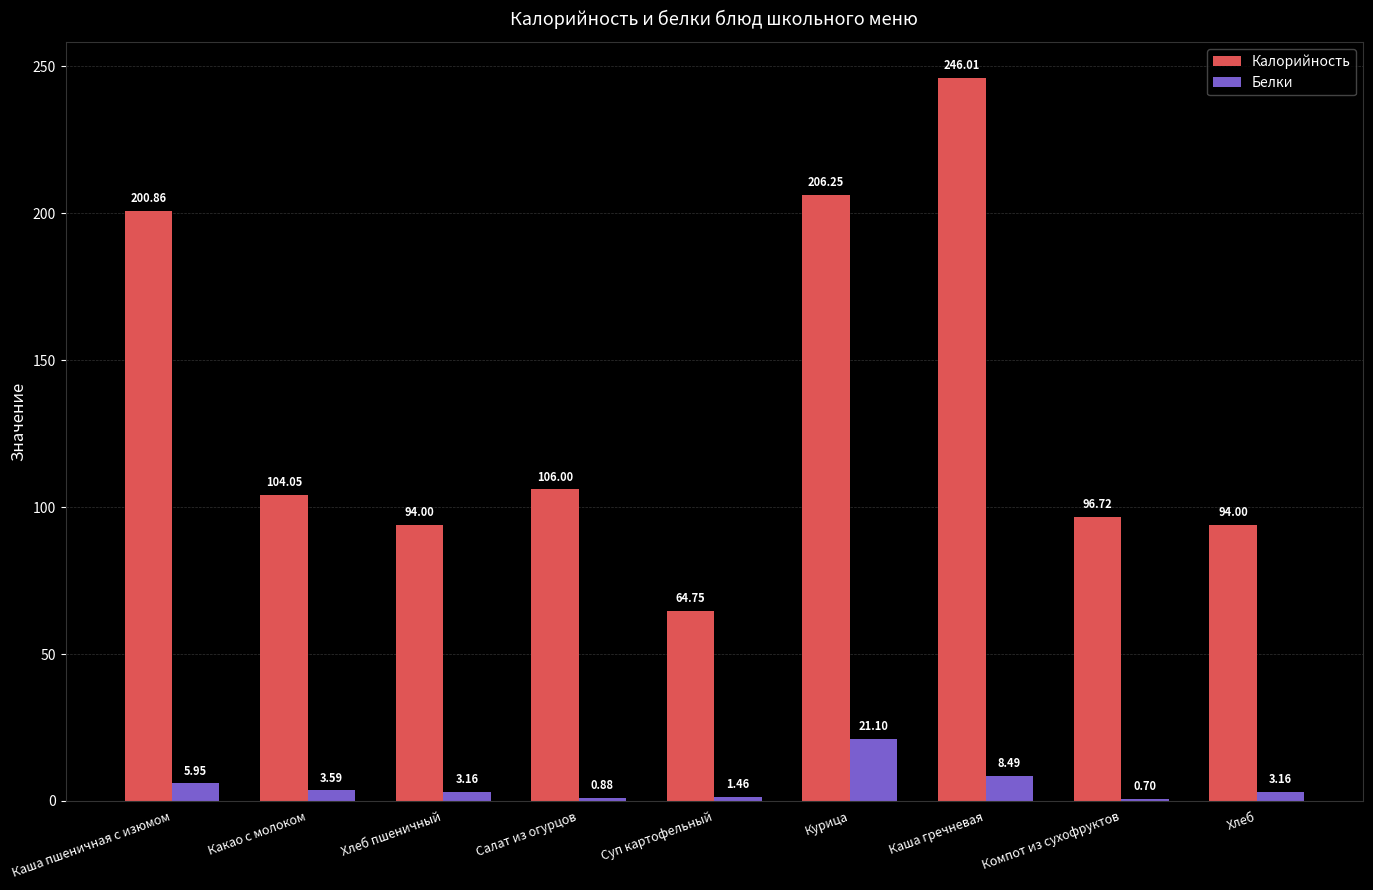

Where does the Калорийность series first go above 104?

Каша пшеничная с изюмом